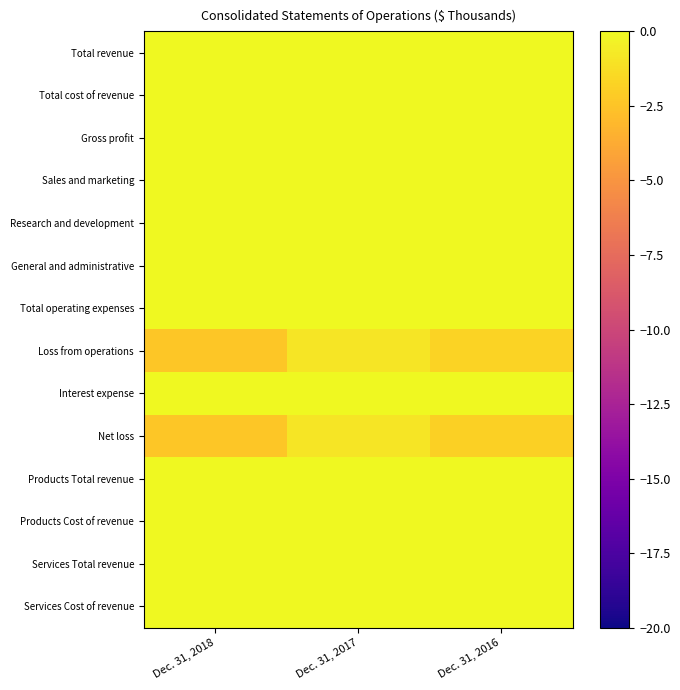

Rank the series at Dec. 31, 2016 from lowest to highest value.

Net loss, Loss from operations, Interest expense, Services Cost of revenue, General and administrative, Products Cost of revenue, Total cost of revenue, Research and development, Services Total revenue, Sales and marketing, Products Total revenue, Gross profit, Total operating expenses, Total revenue